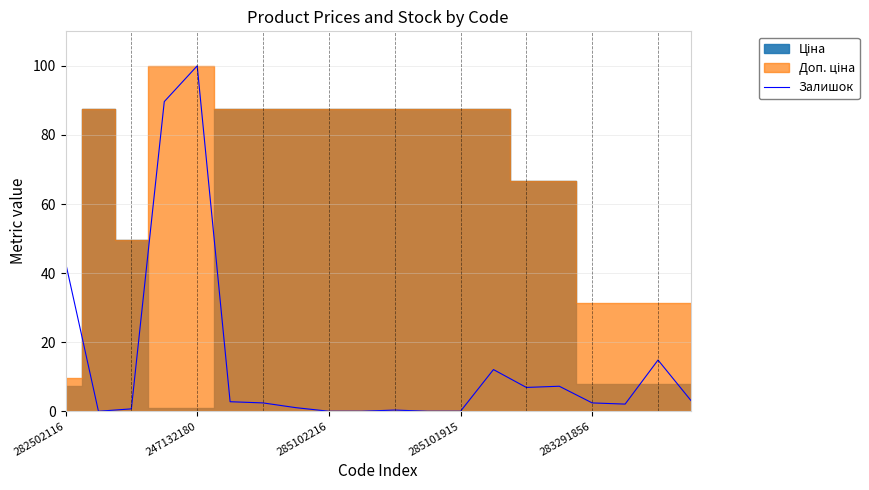

What is the greatest value displayed?

100.0